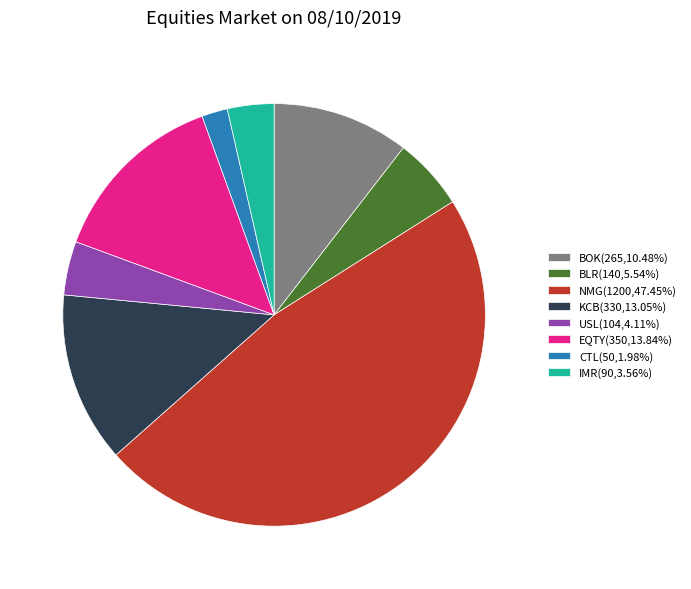

Combined, do IMR and KCB account for over 50%?

No